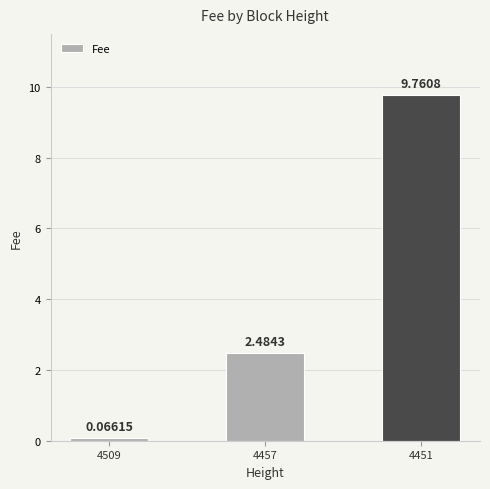

List the labels in order of value, smallest first.

4509, 4457, 4451